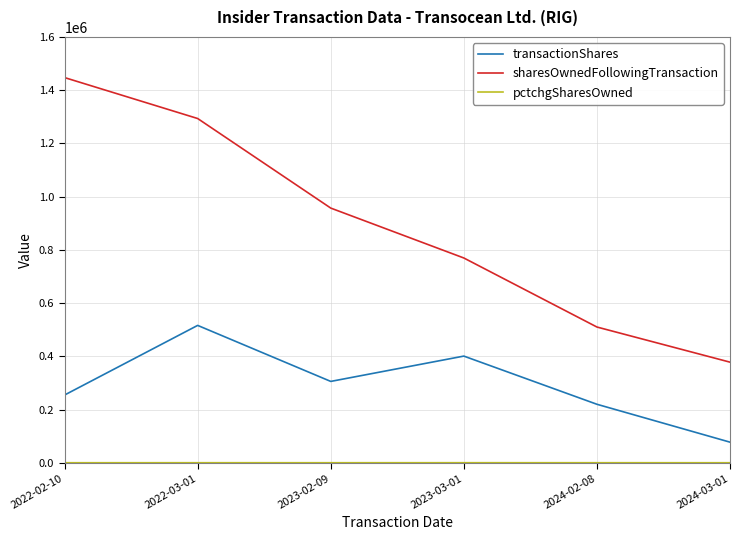

Is the value of transactionShares at 2024-02-08 greater than the value of sharesOwnedFollowingTransaction at 2024-03-01?

No